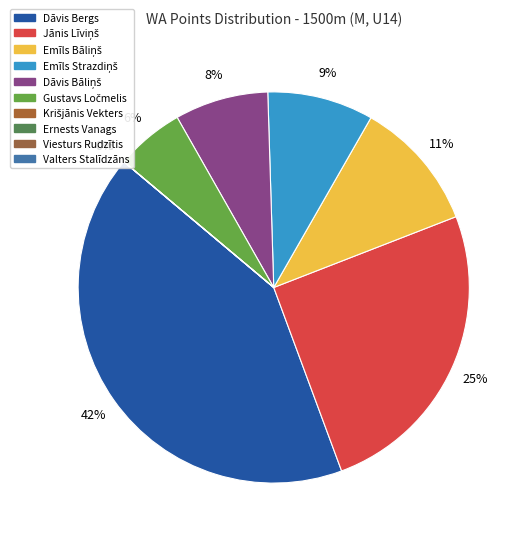

The Dāvis Bergs slice represents 34% of the pie. True or false?

False